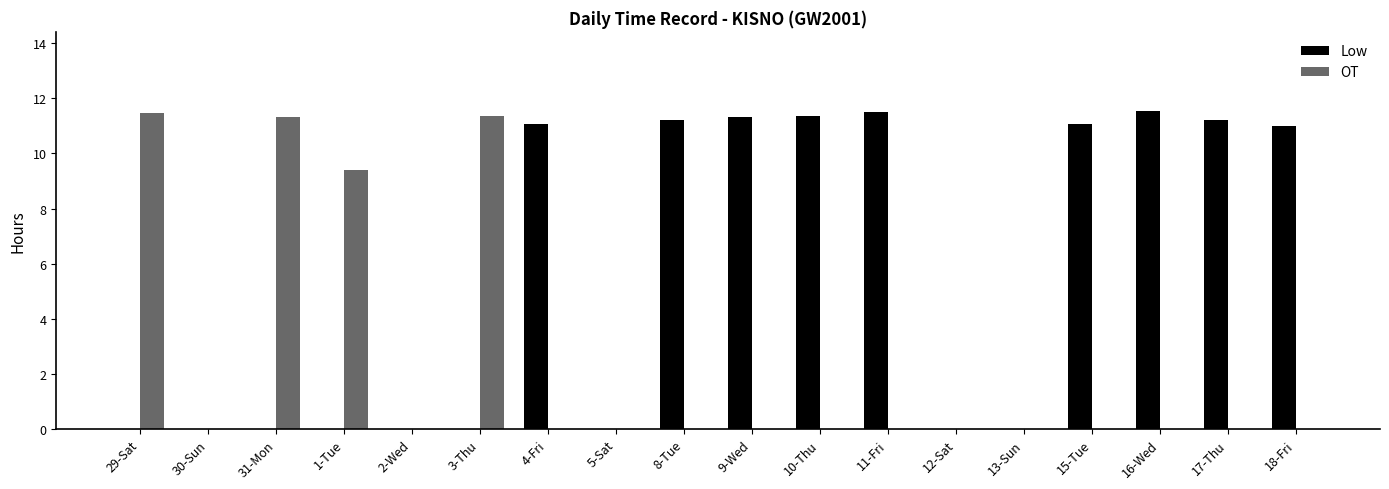

What is the difference between the OT values at 1-Tue and 2-Wed?

9.4